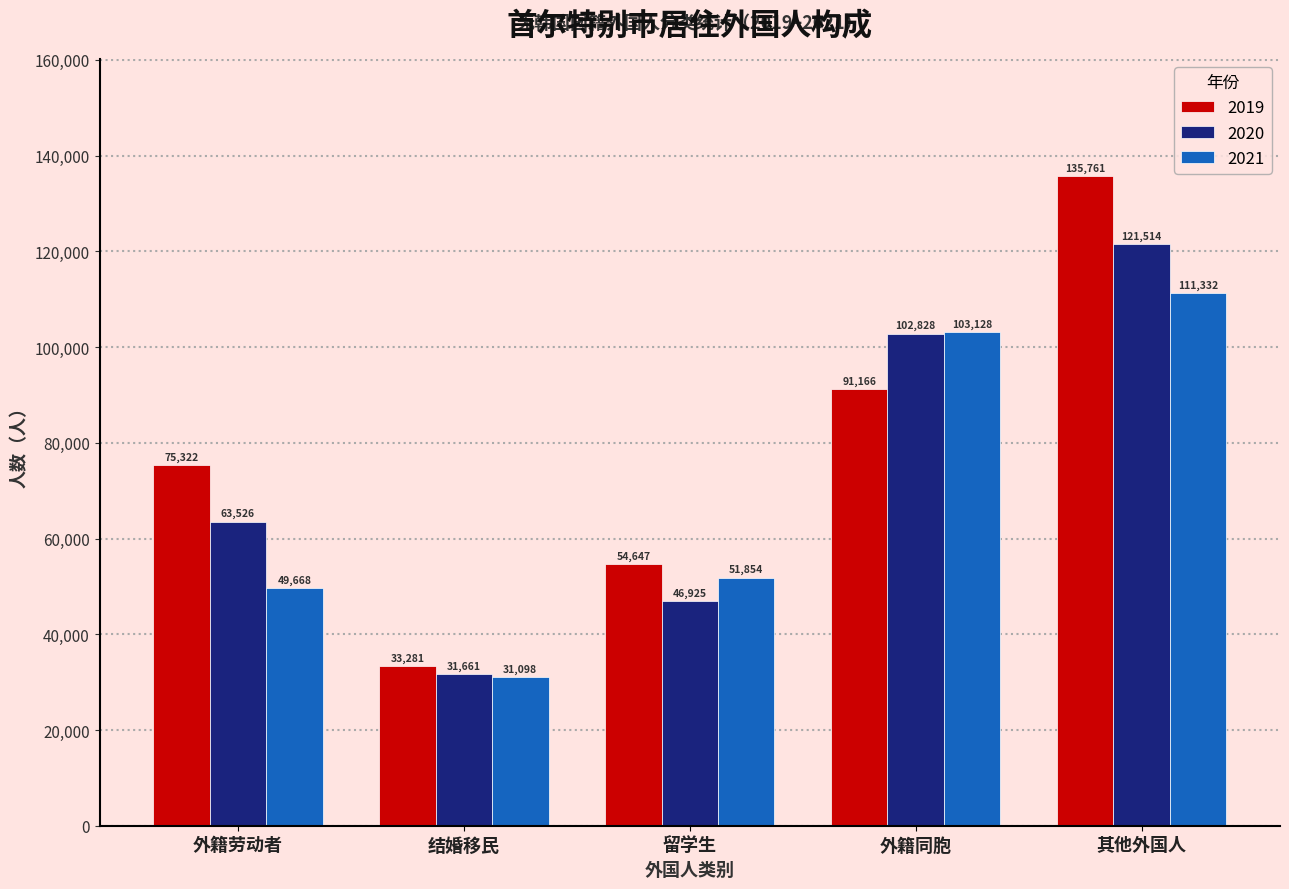

At how many categories does at least one series exceed 31597?

5